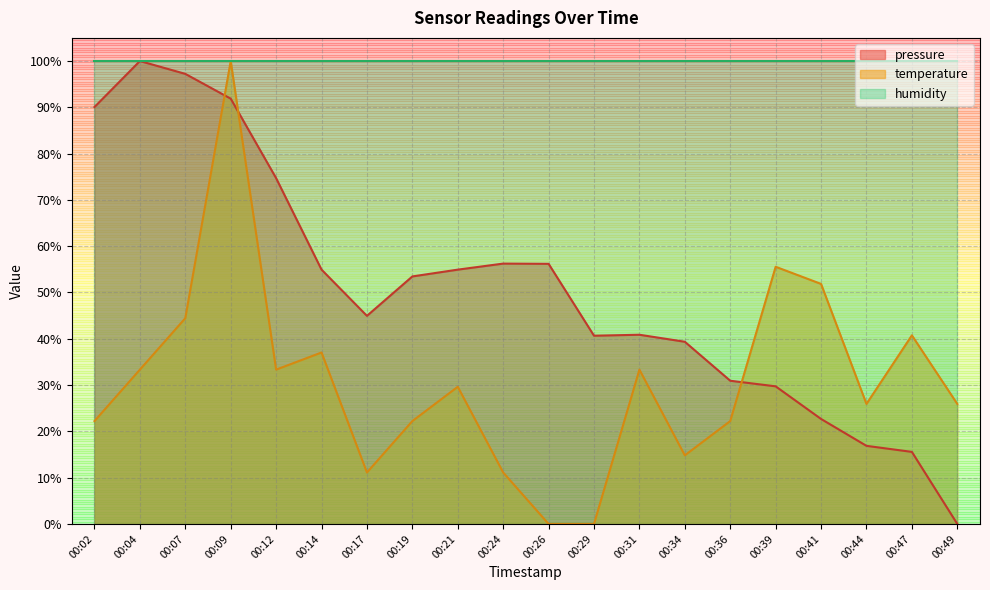

At which category is the sum across all series the highest?

00:09